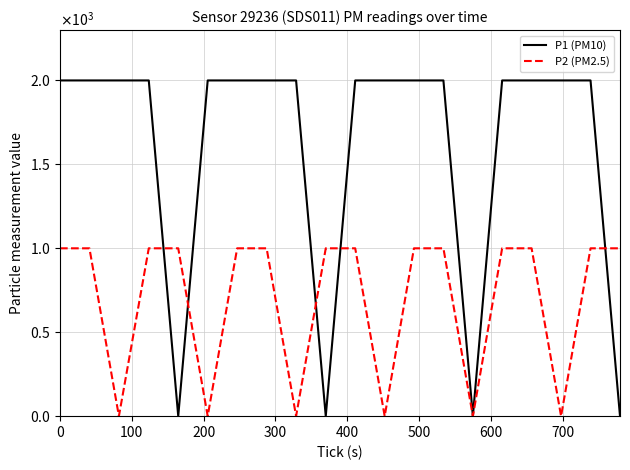

What are all the series names shown in the legend?

P1 (PM10), P2 (PM2.5)